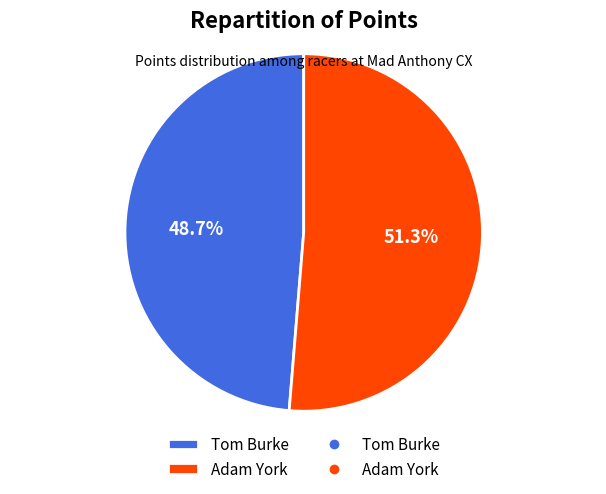

What percentage is NOT represented by Tom Burke?

51.3%